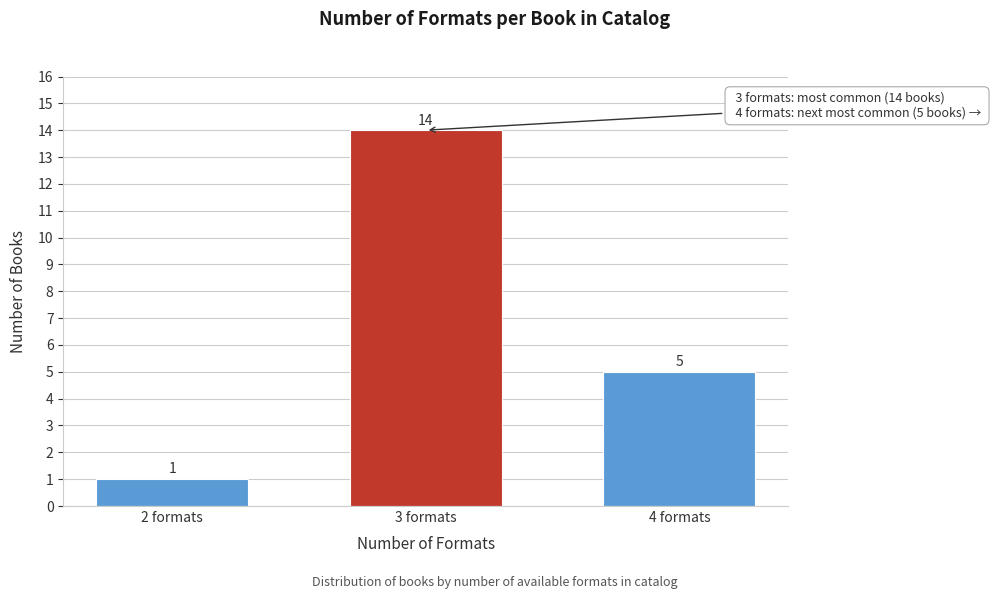

Reading left to right, extract all data points from this chart.

1	14	5